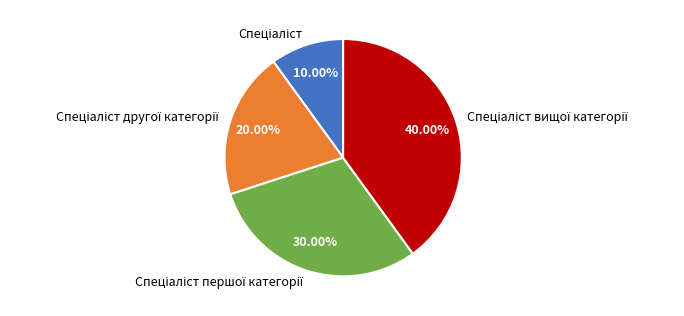

Is there any slice that represents more than half of the pie?

No